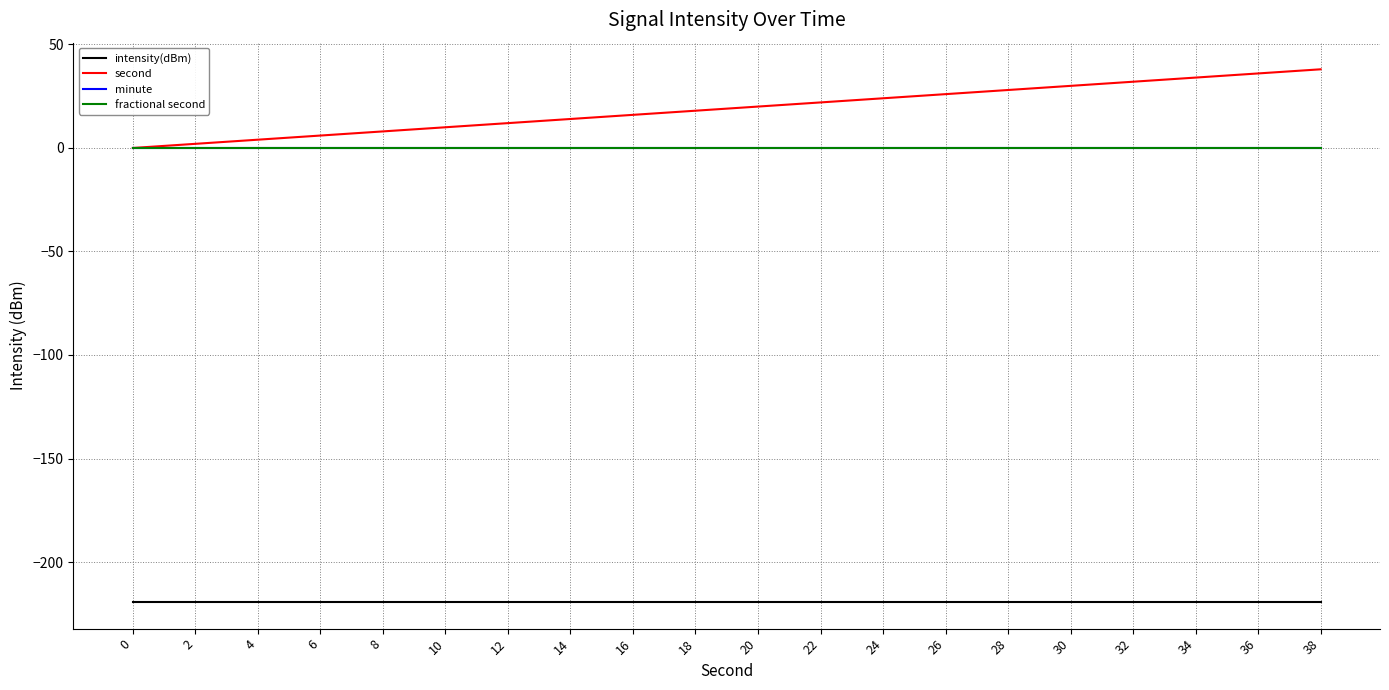

Is this an area chart (filled region under the line)?

No